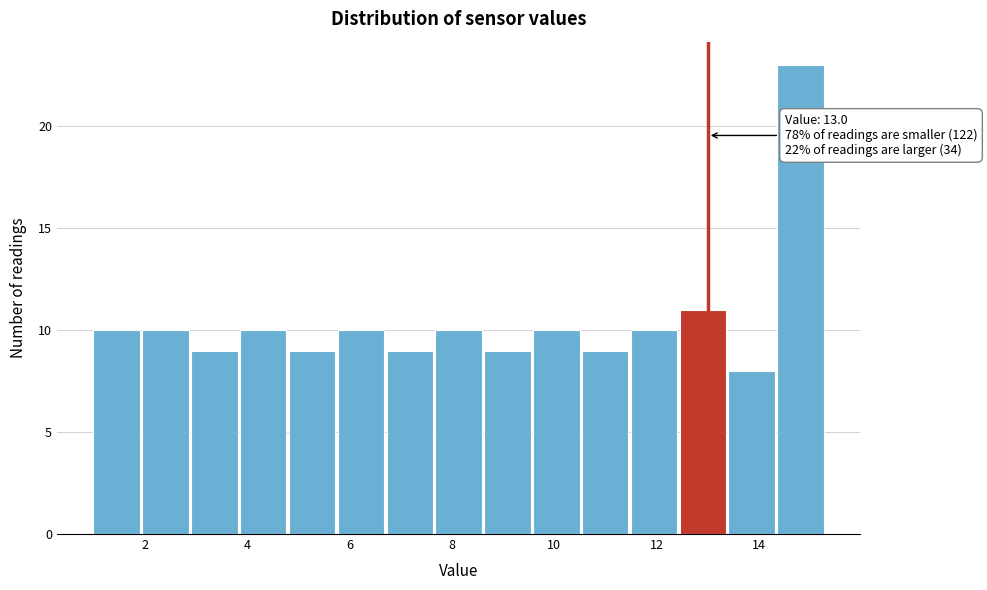

Over which range of the x-axis is the bar tallest?

14.4 to 15.4